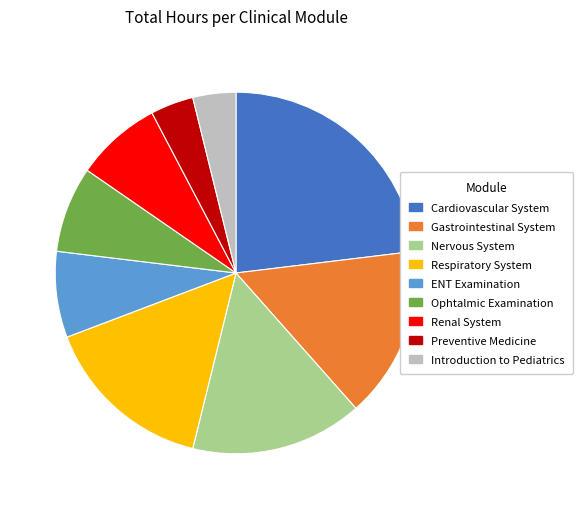

Approximately how many times larger is the value at Ophtalmic Examination compared to Introduction to Pediatrics?

2.0